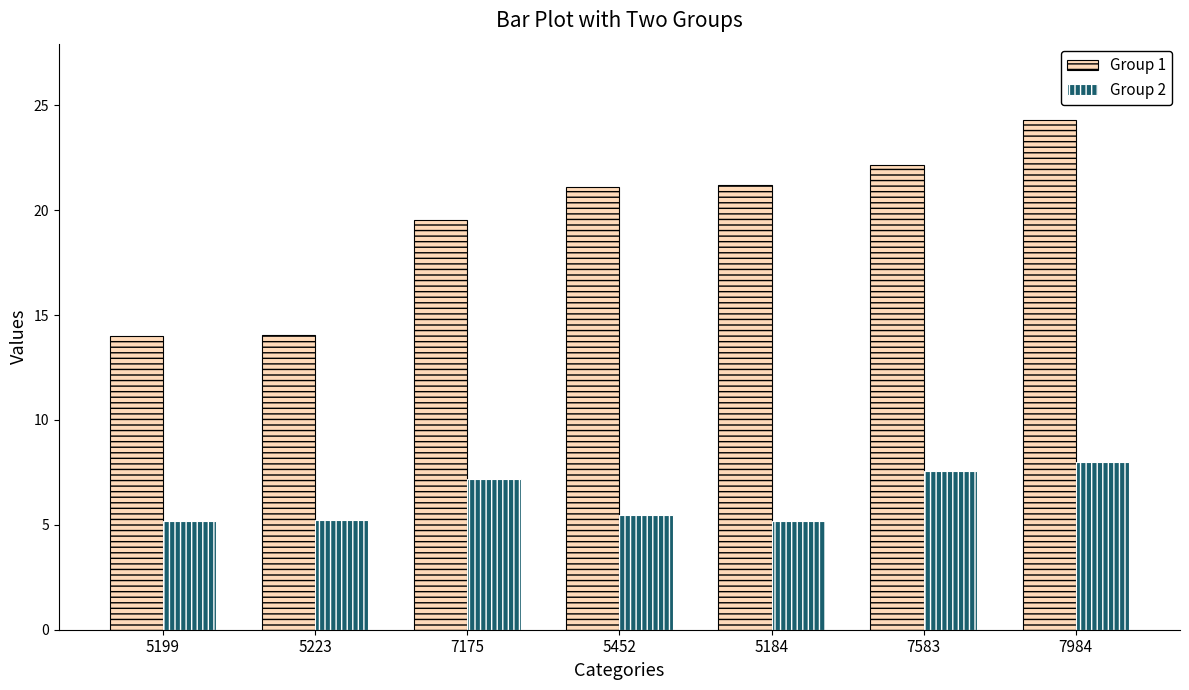

What is the value of the Group 2 bar at the 5th from the left?

5.2